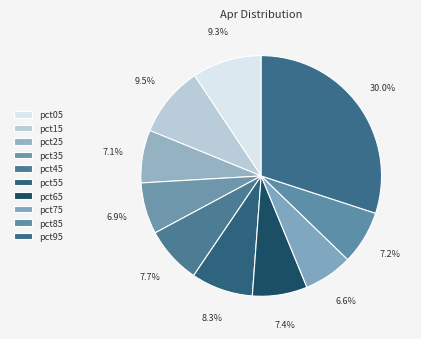

What percentage is the pct25 slice, to the nearest percent?

7%